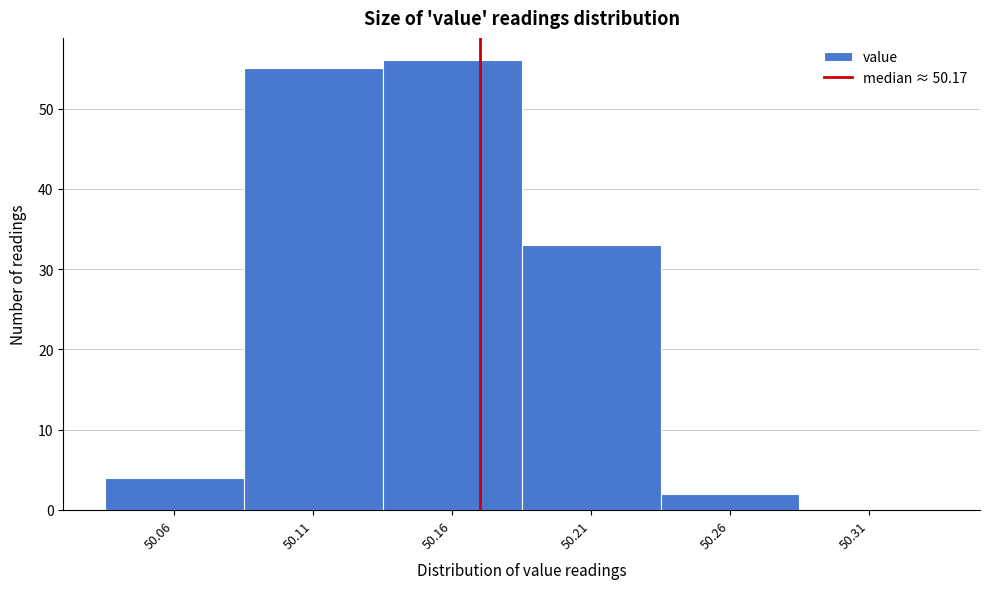

Reading left to right, transcribe this chart: for each bar, give the range it covers on the x-axis and its height. The values are not printed on the chart, so give them approximately, as read against the axis.

50.035 to 50.085: 4
50.085 to 50.135: 55
50.135 to 50.185: 56
50.185 to 50.235: 33
50.235 to 50.285: 2
50.285 to 50.335: 0